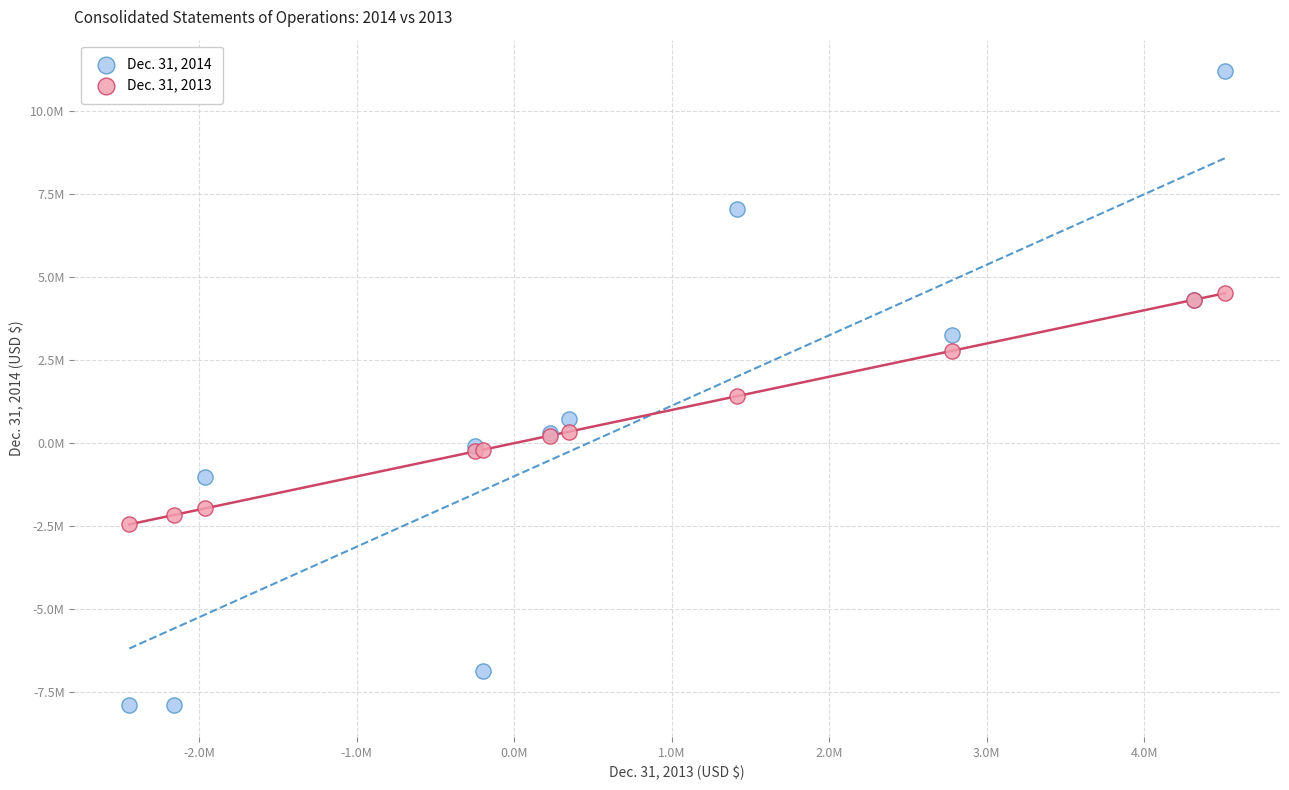

Which series has the widest spread of Y values?

Dec. 31, 2014